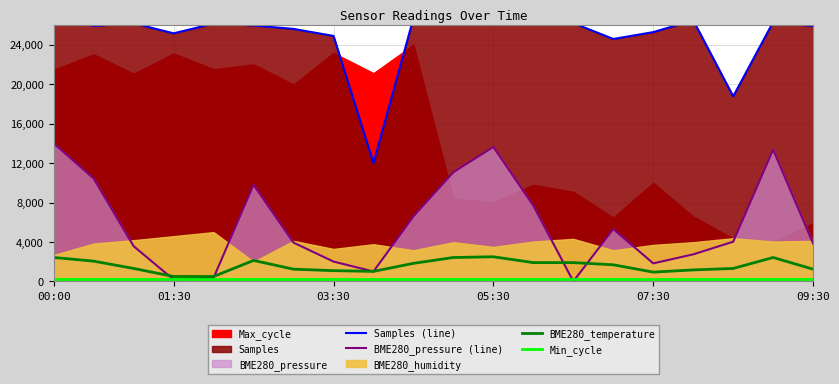

Is it true that BME280_pressure (line) equals 22392.6 at 00:00?

False